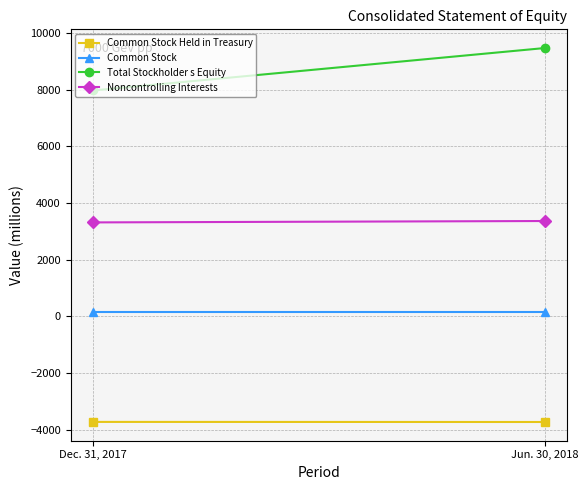

What is the maximum value for Total Stockholder s Equity?

9474